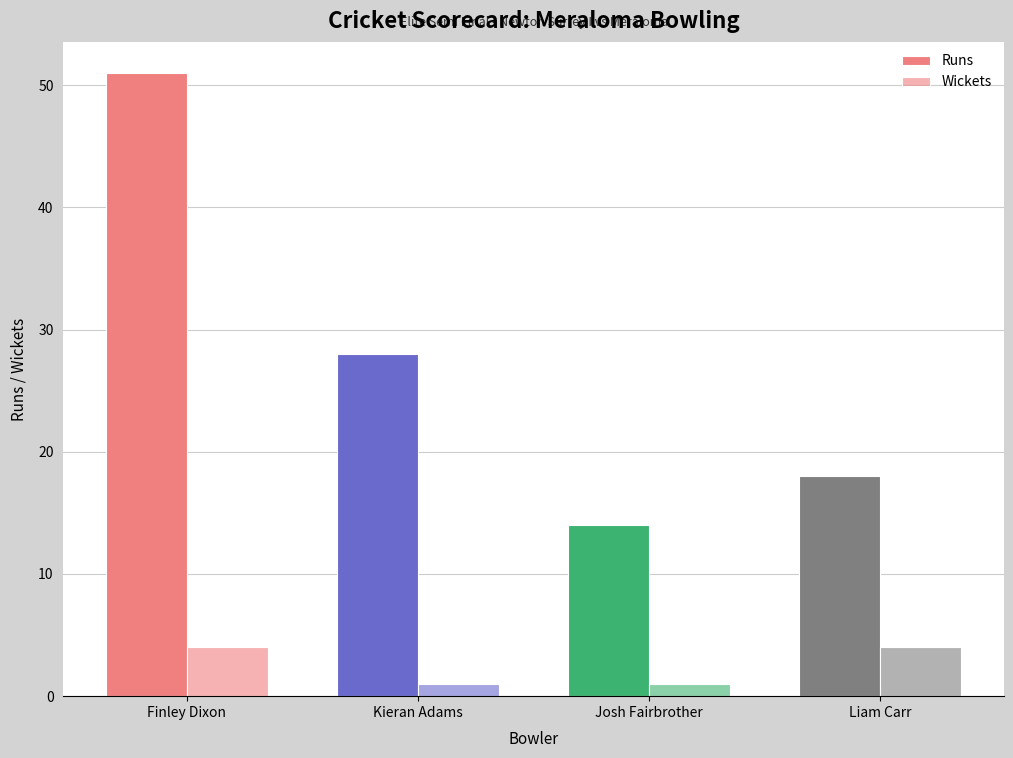

Where does the Runs series first go above 28?

Finley Dixon